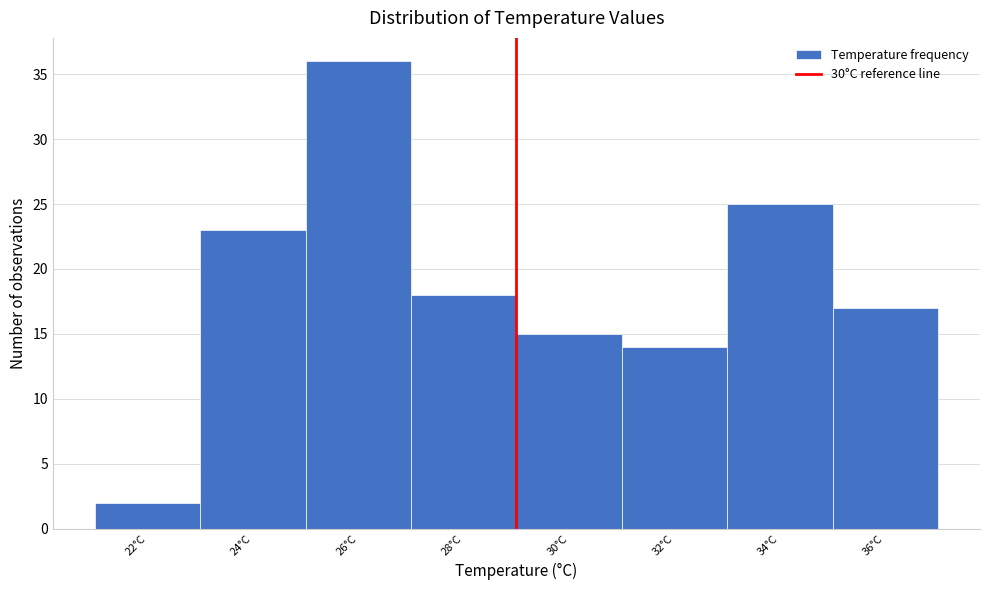

Reading right to left, list all the values displayed in this chart.

36°C=17	34°C=25	32°C=14	30°C=15	28°C=18	26°C=36	24°C=23	22°C=2